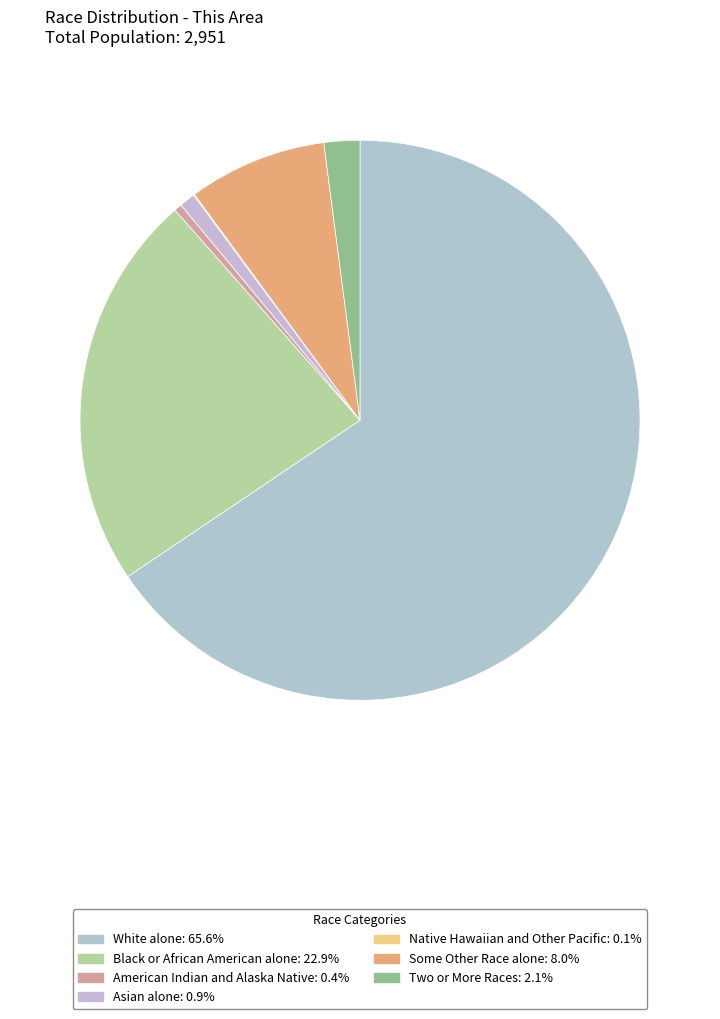

How many slices are in this pie chart?

7